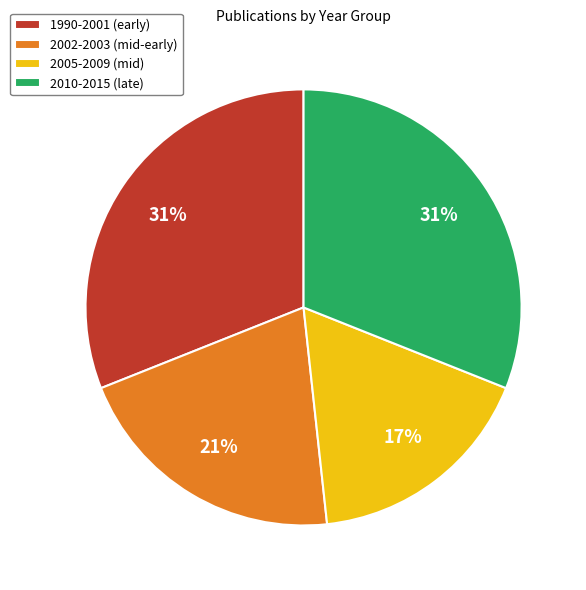

To the nearest percent, what percentage of the pie is 2005-2009 (mid)?

17%